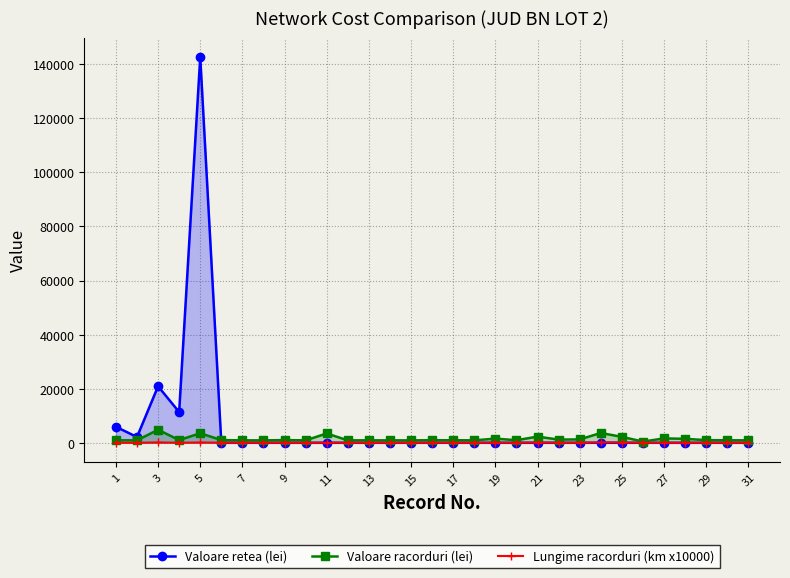

What is the maximum value for Valoare racorduri (lei)?

4824.4